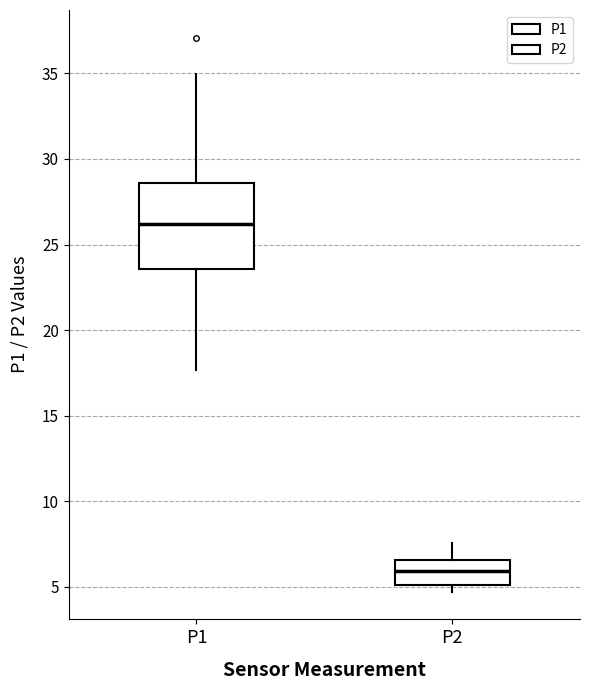

Reading left to right, read every box against the y-axis: the position of its median line, the range the box covers, and the ends of its whiskers. The values are not printed on the chart, so give them approximately, as read against the axis.

P1: median 26.0, box 23.5 to 28.5, whiskers 17.5 to 35.0
P2: median 6.0, box 5.0 to 6.5, whiskers 4.5 to 7.5